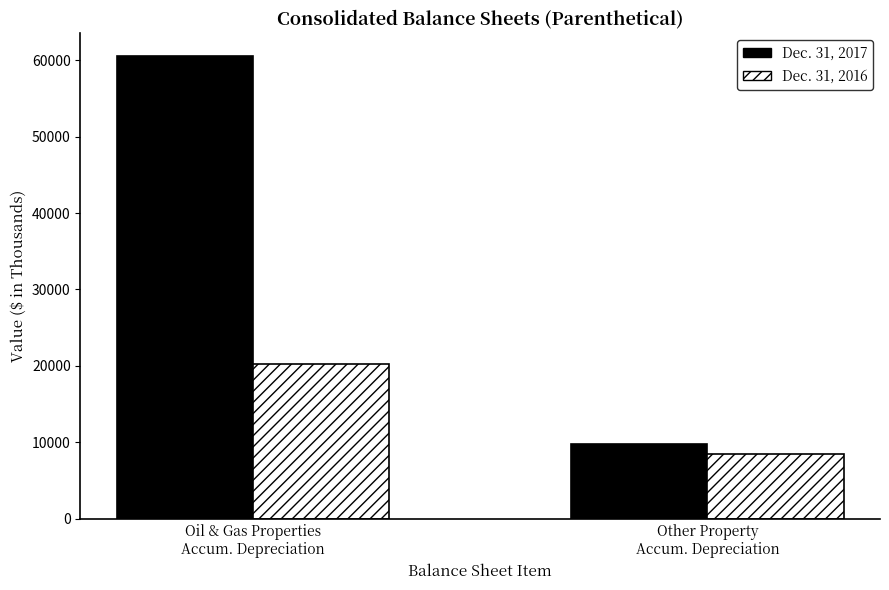

List the series in order of their overall mean, highest first.

Dec. 31, 2017, Dec. 31, 2016